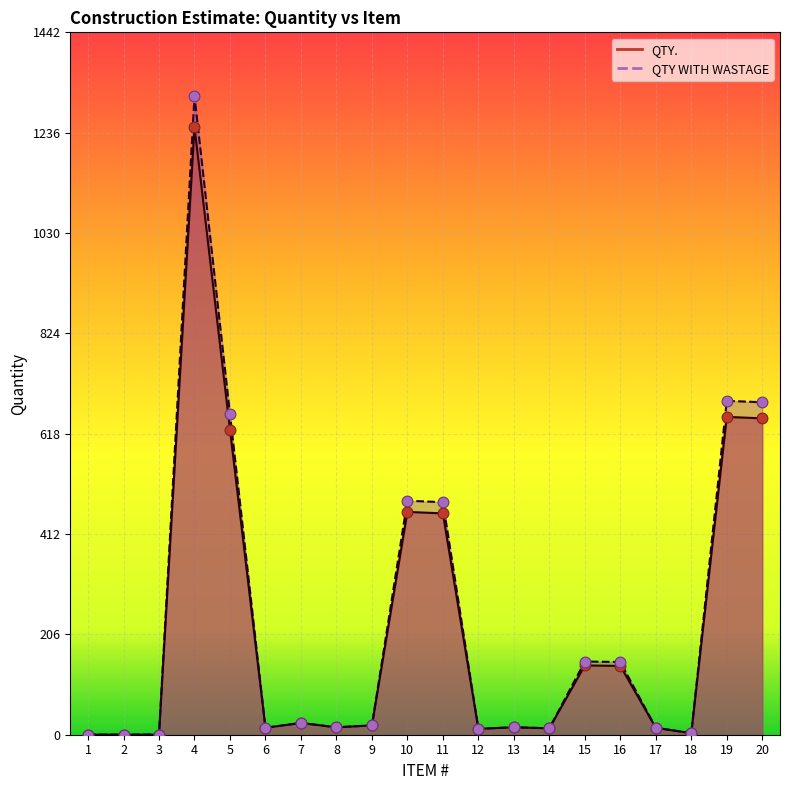

Which series has the largest Y range (max minus min)?

QTY WITH WASTAGE